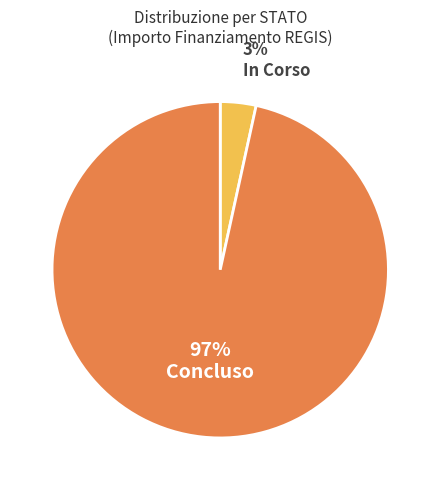

To the nearest percent, what is the combined percentage of Concluso and In Corso?

100%